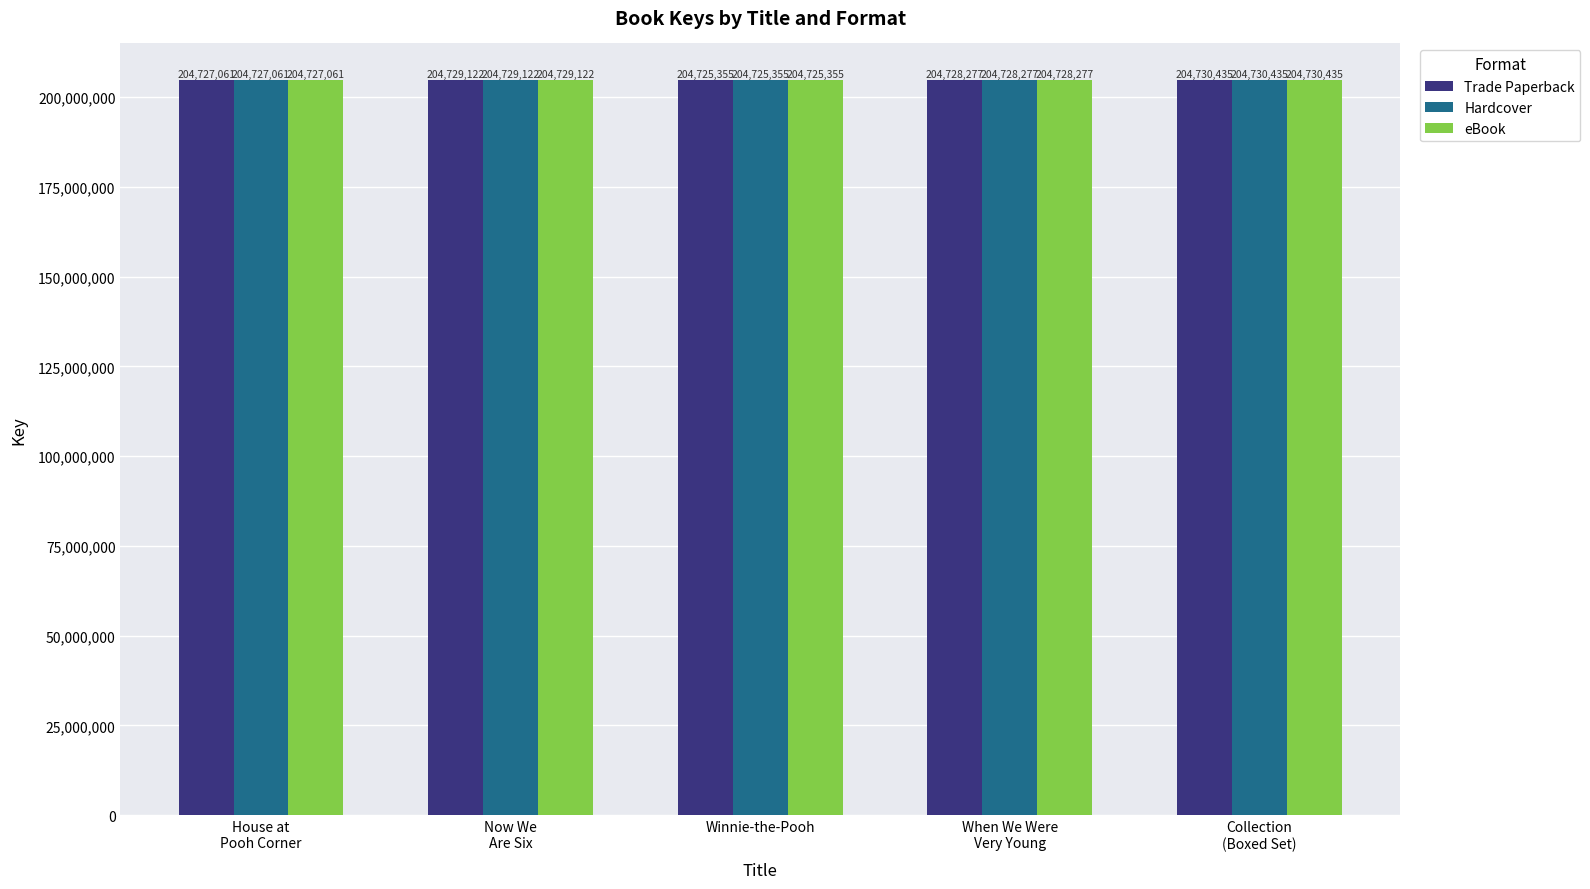

What is the sum of all Trade Paperback values?

1023640250